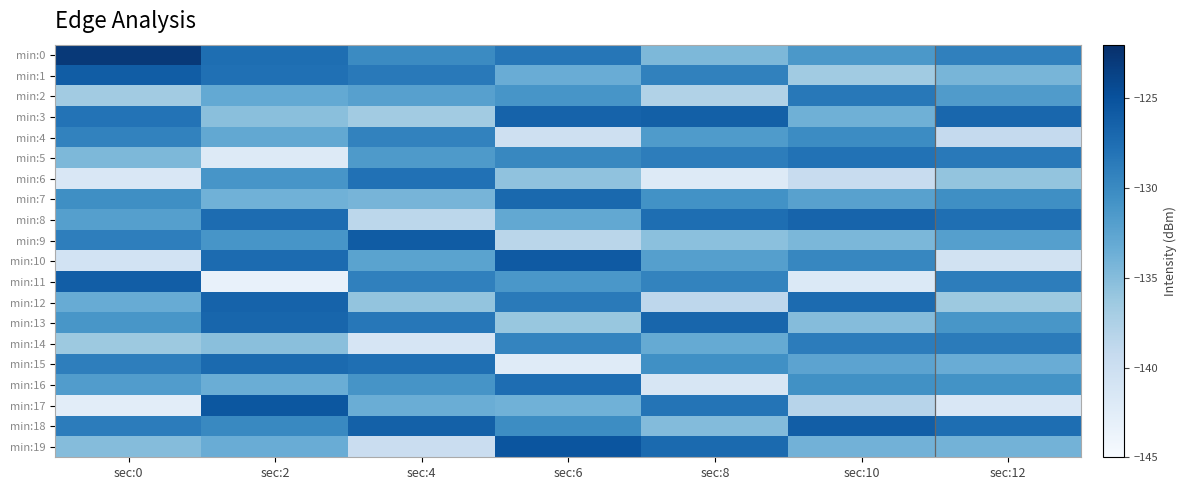

Between sec:8 and sec:12, which is larger?

sec:12